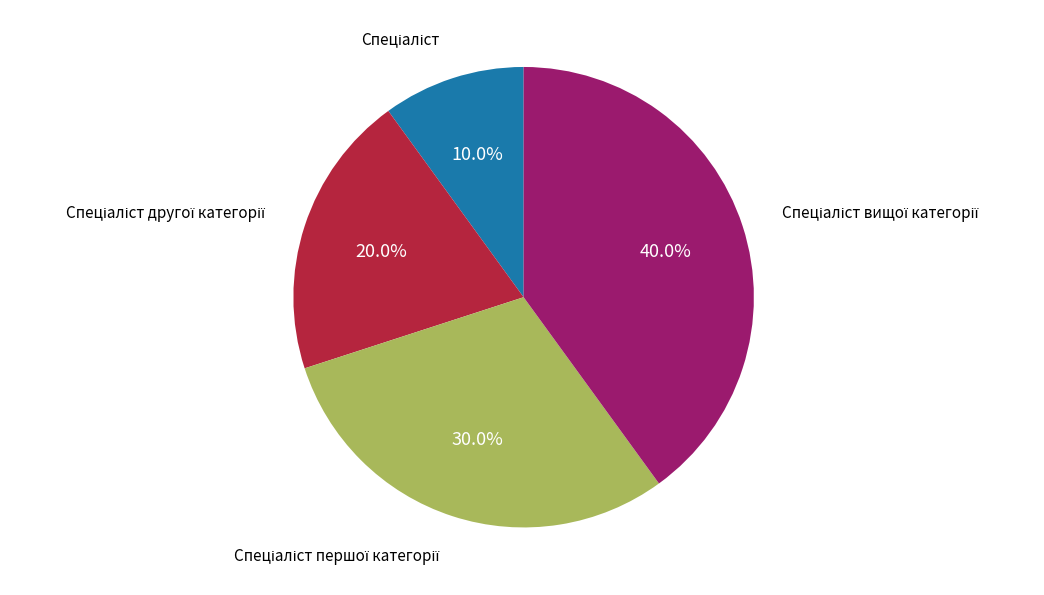

Does any single category account for the majority?

No